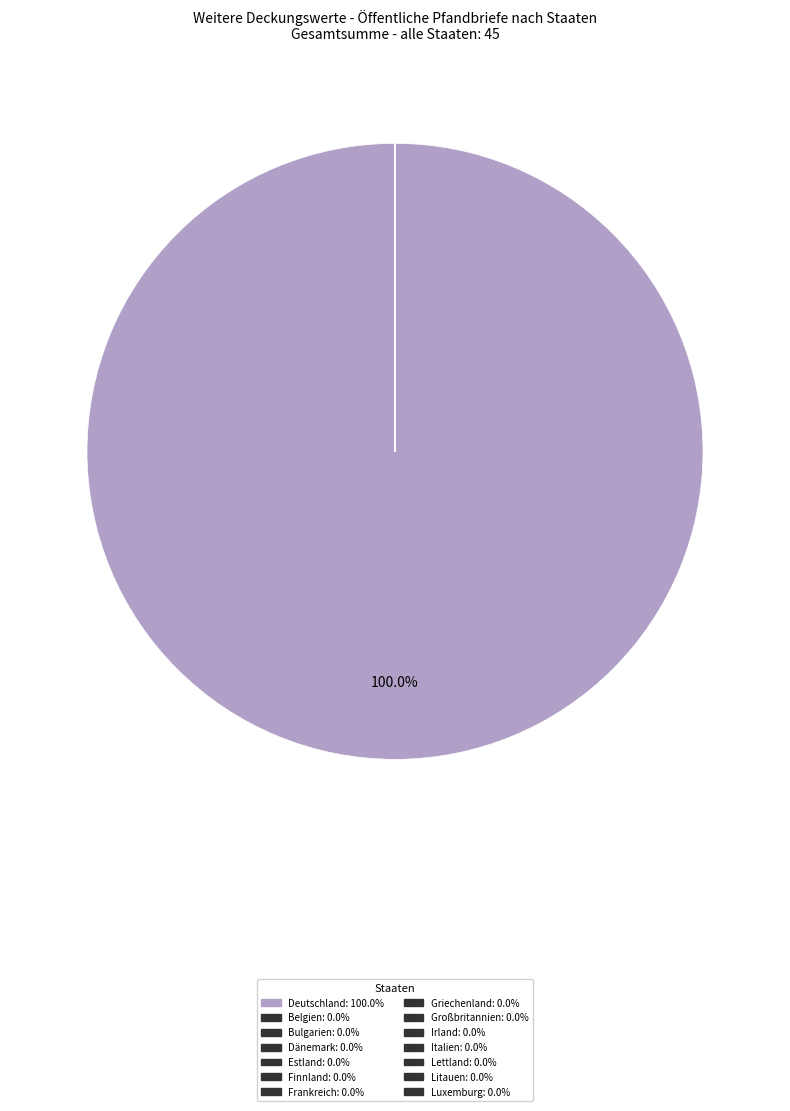

Is it true that Griechenland is 8% of the pie?

False